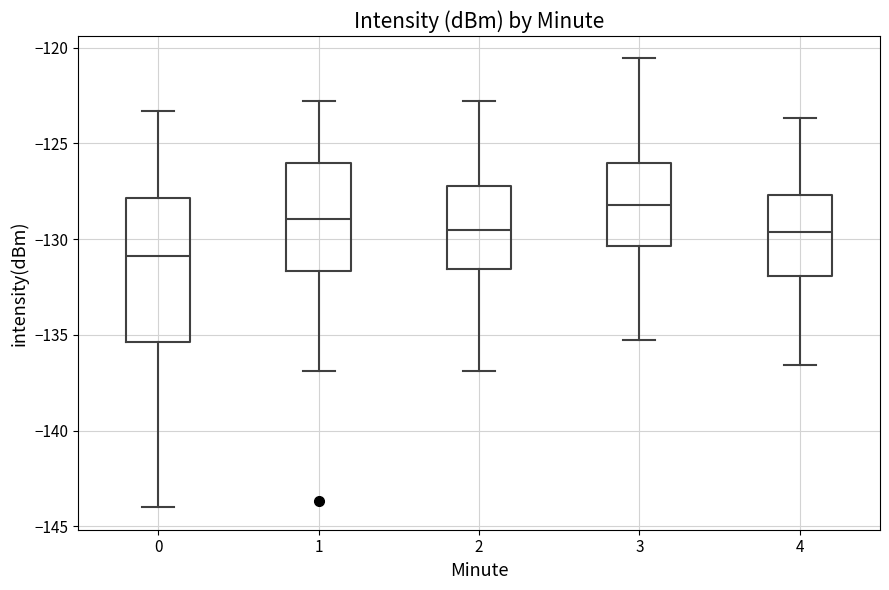

Reading left to right, transcribe this box plot: for each box, give where its median line is, the range the box spans, and where its two whiskers end, as read against the y-axis. The values are not printed on the chart, so give them approximately, as read against the axis.

0: median -131.0, box -135.5 to -128.0, whiskers -144.0 to -123.5
1: median -129.0, box -131.5 to -126.0, whiskers -137.0 to -123.0
2: median -129.5, box -131.5 to -127.0, whiskers -137.0 to -123.0
3: median -128.0, box -130.5 to -126.0, whiskers -135.0 to -120.5
4: median -129.5, box -132.0 to -127.5, whiskers -136.5 to -123.5